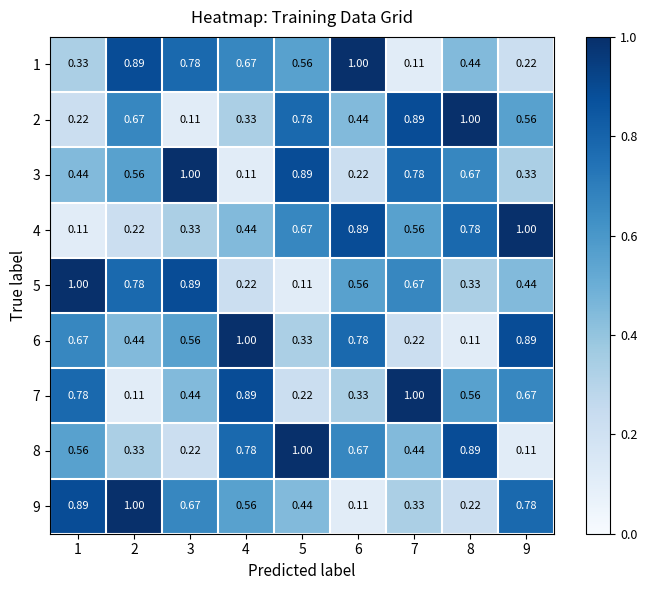

Is the value of 3 at 8 greater than the value of 6 at 4?

No